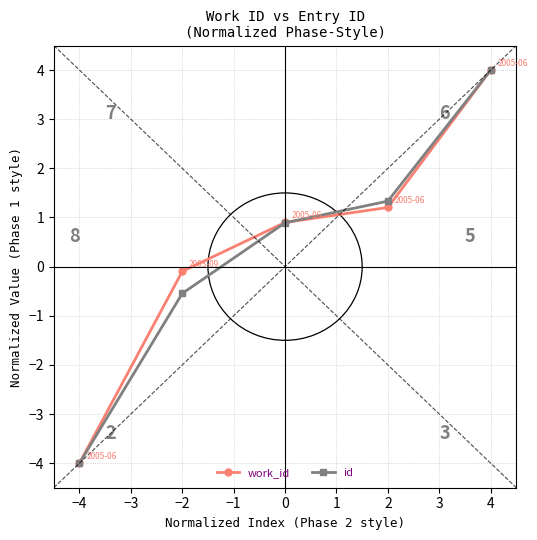

How many data points in work_id are less than 0?

2